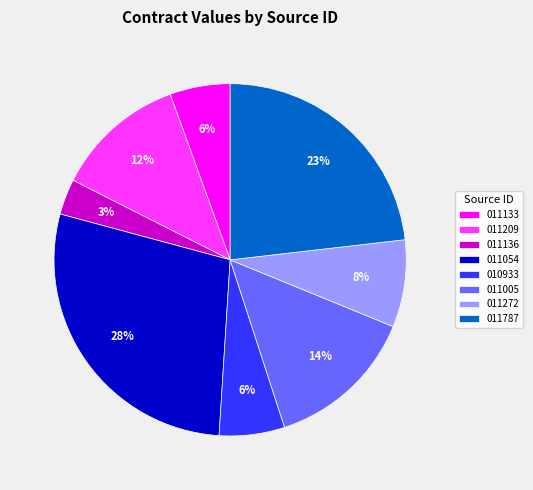

Approximately how many times larger is the value at 011209 compared to 011054?

0.4